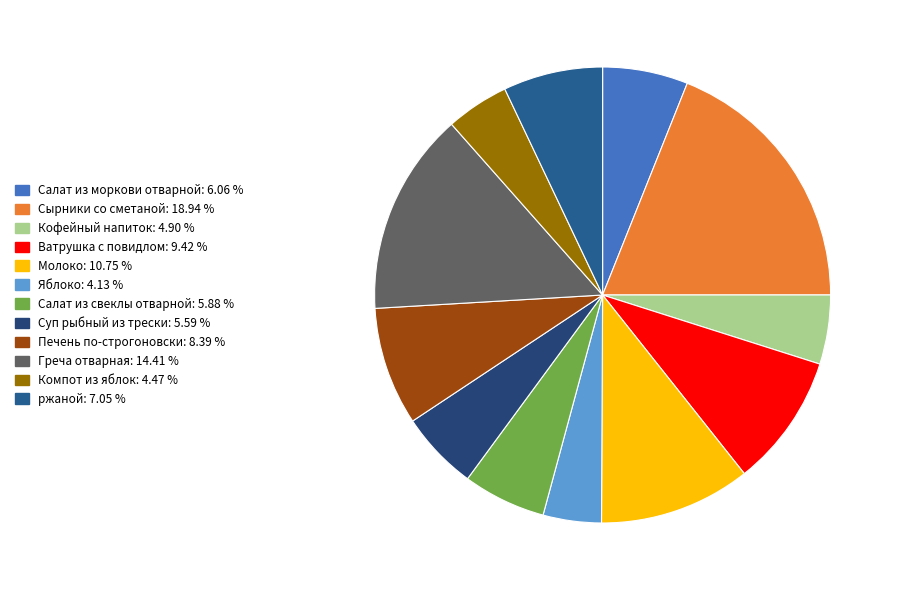

What is the total percentage of ржаной and Греча отварная?

21.5%